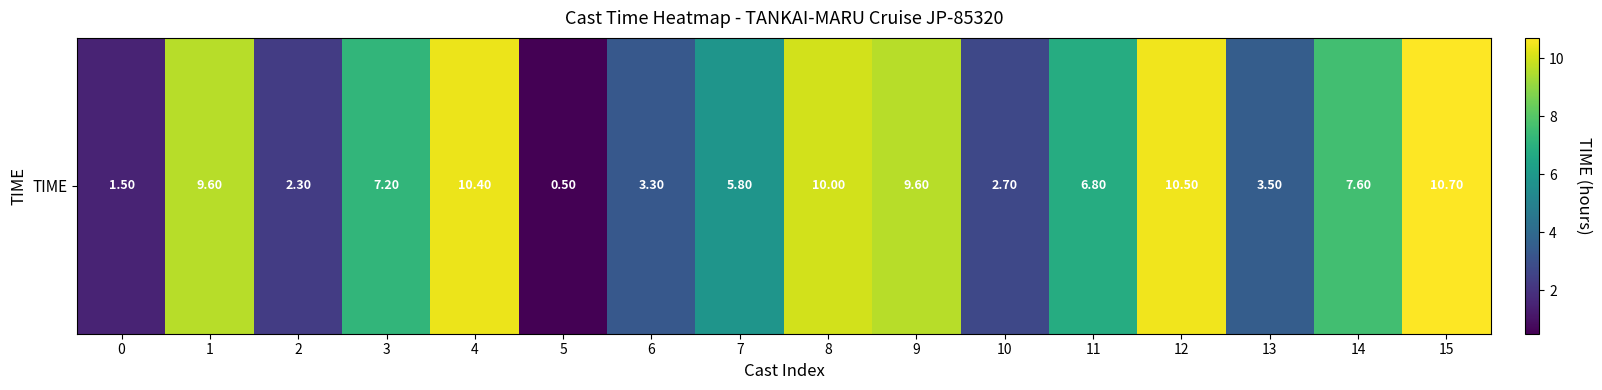

List the labels in order of value, largest first.

15, 12, 4, 8, 1, 9, 14, 3, 11, 7, 13, 6, 10, 2, 0, 5